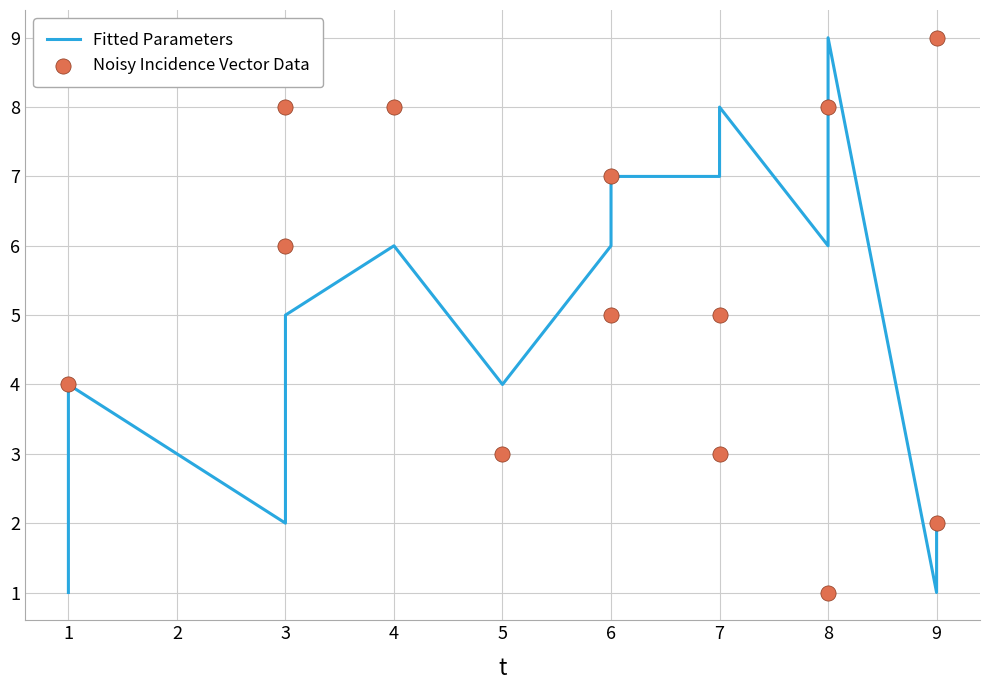

Is the value of Fitted Parameters at 3 greater than the value of Noisy Incidence Vector Data at 6?

No